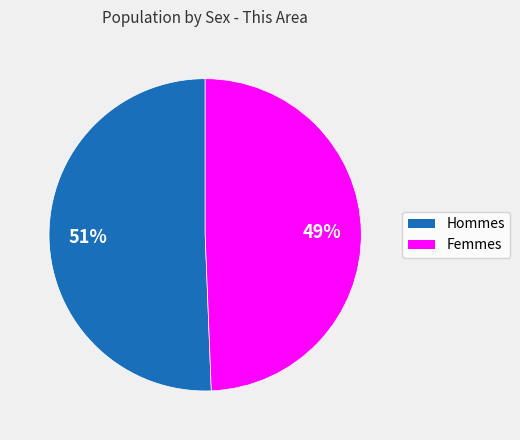

Is there a majority slice in this chart?

Yes